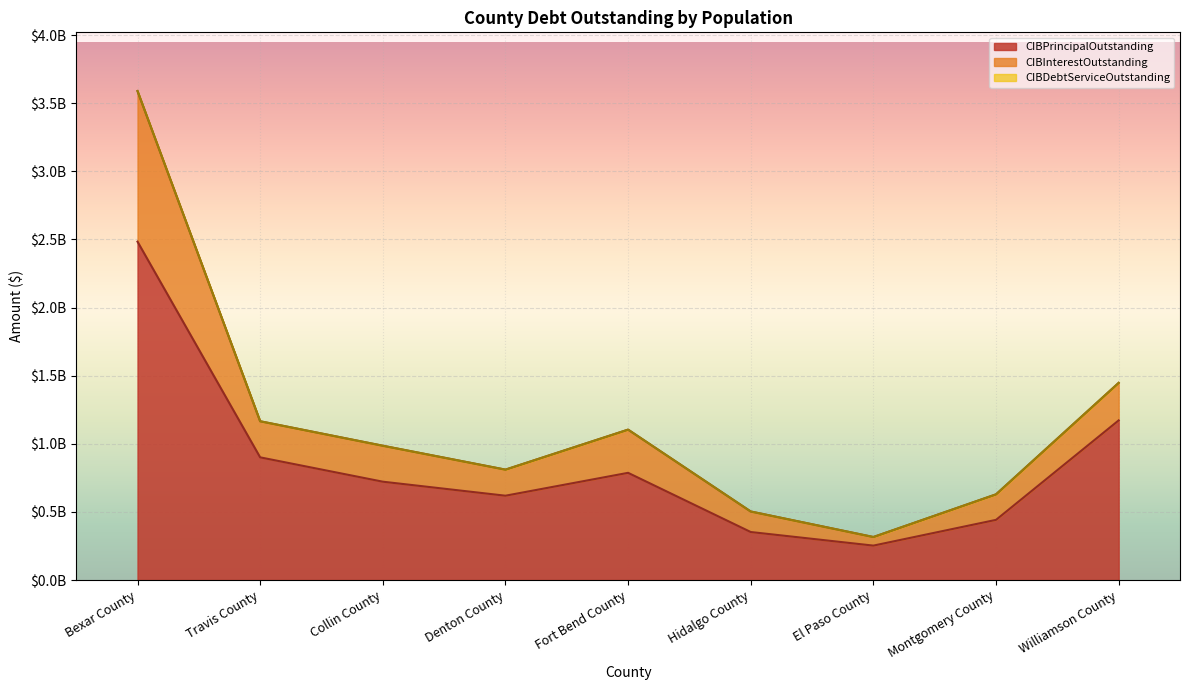

Does the chart display data point markers on the line(s)?

No